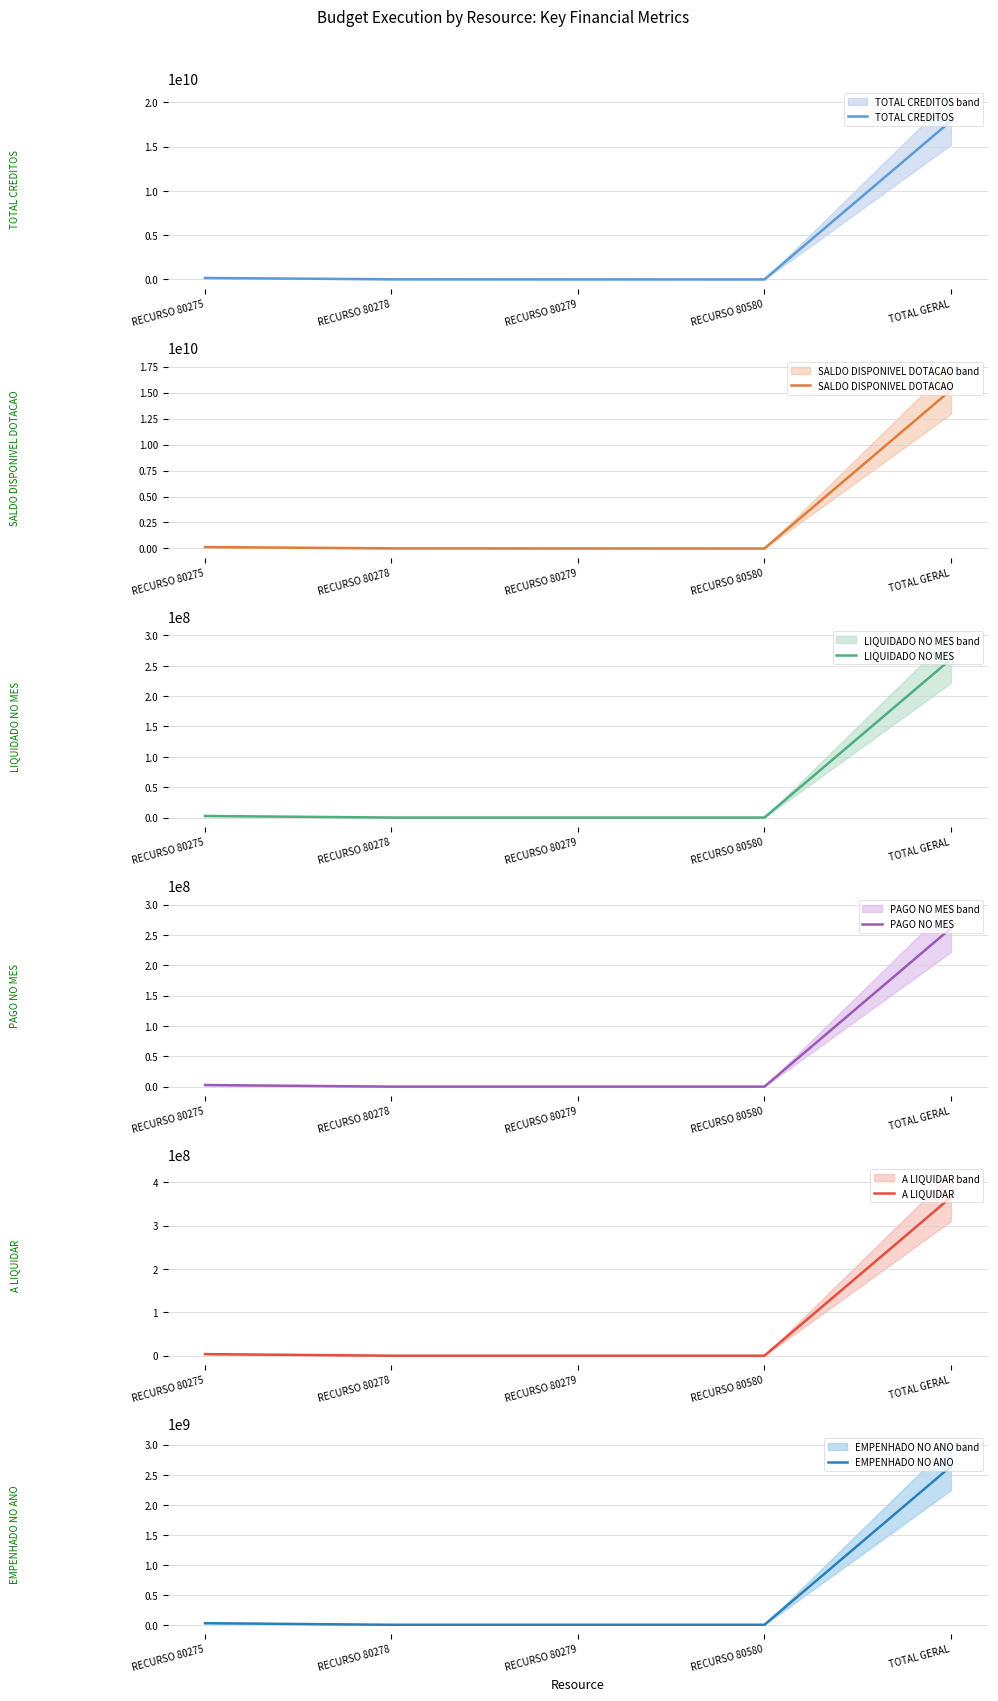

Which has a higher value, RECURSO 80278 or RECURSO 80275?

RECURSO 80275